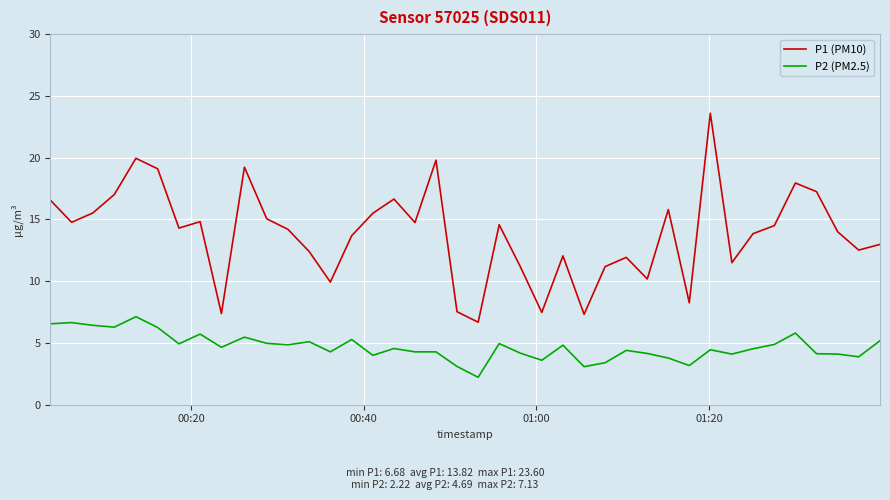

Which series has the largest total across all categories?

P1 (PM10)